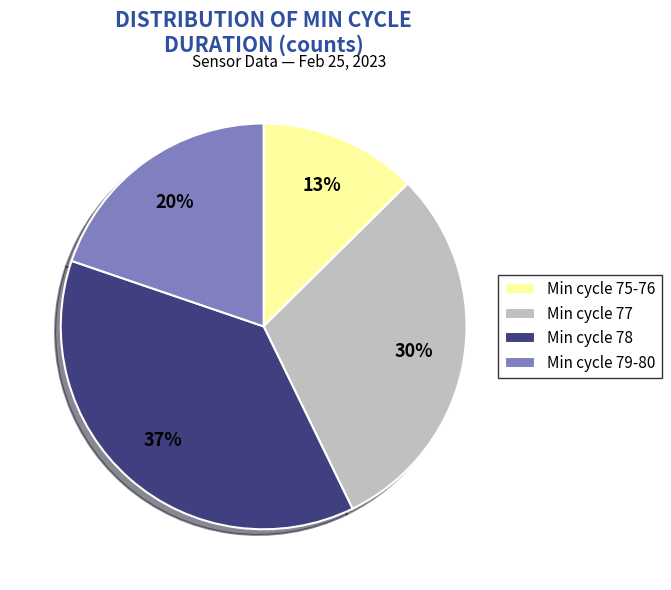

Which has a higher value, Min cycle 79-80 or Min cycle 77?

Min cycle 77